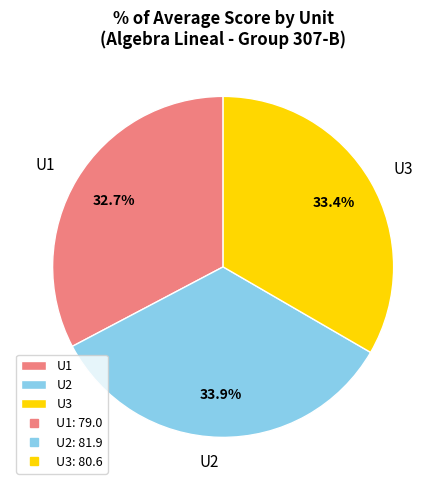

Is there a majority slice in this chart?

No